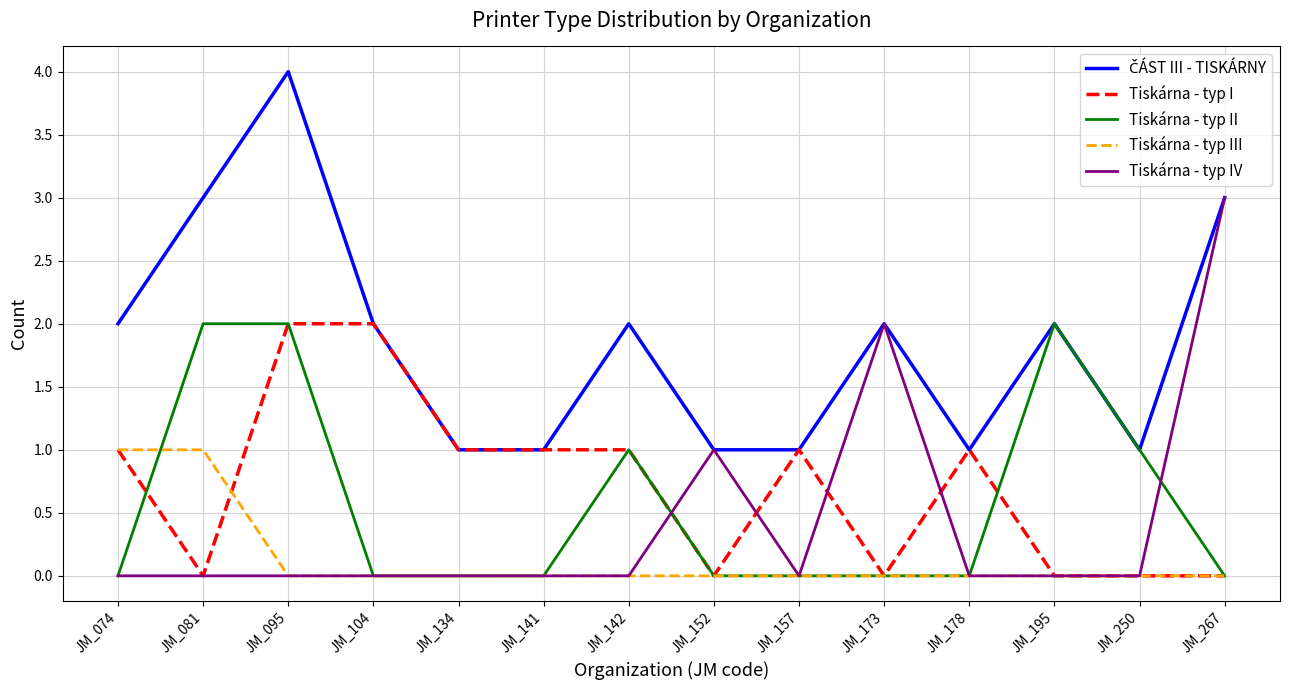

What is the difference between the second highest and second lowest values in the Tiskárna - typ III series?

1